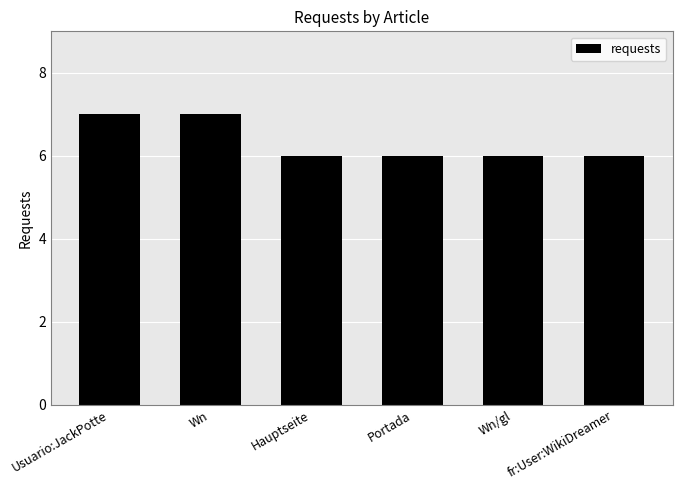

What is the maximum value shown in the chart?

7